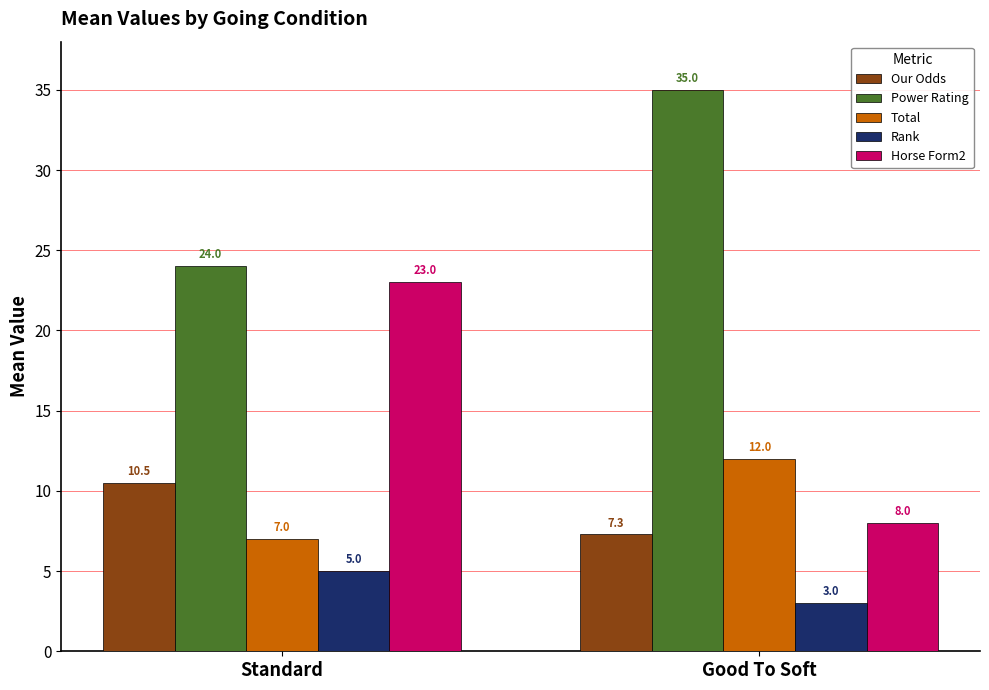

True or false: Horse Form2 has a value of 5.3 at Good To Soft.

False